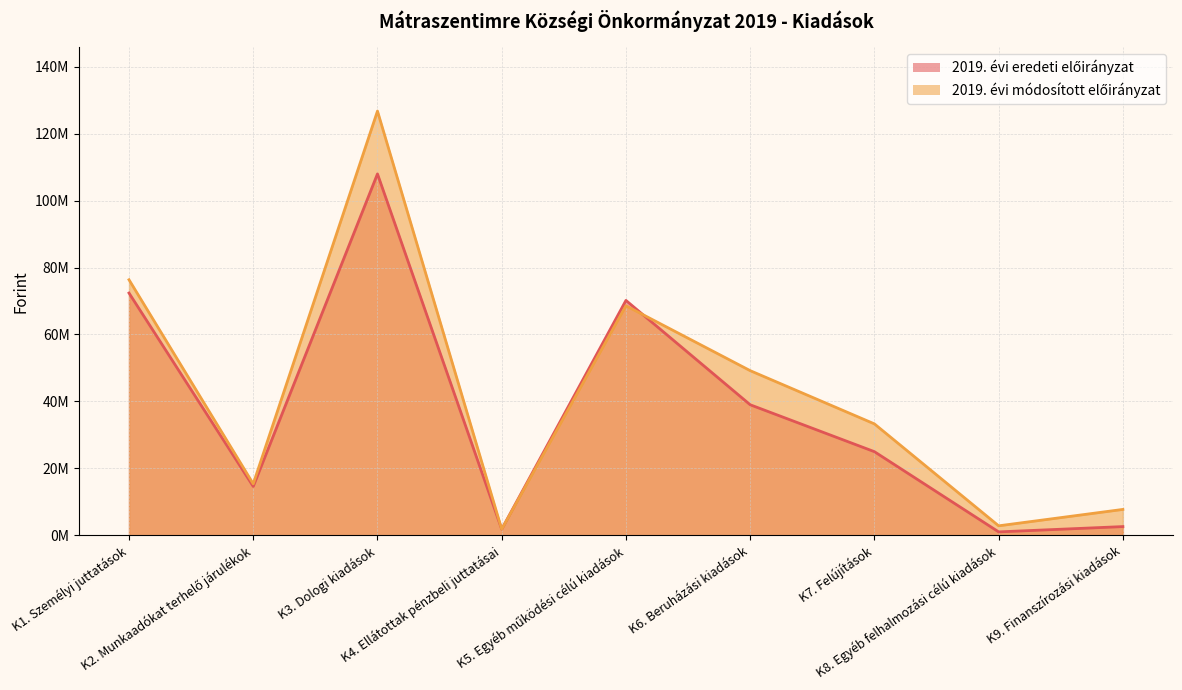

The value of 2019. évi módosított előirányzat at K5. Egyéb működési célú kiadások is 92698207. True or false?

False